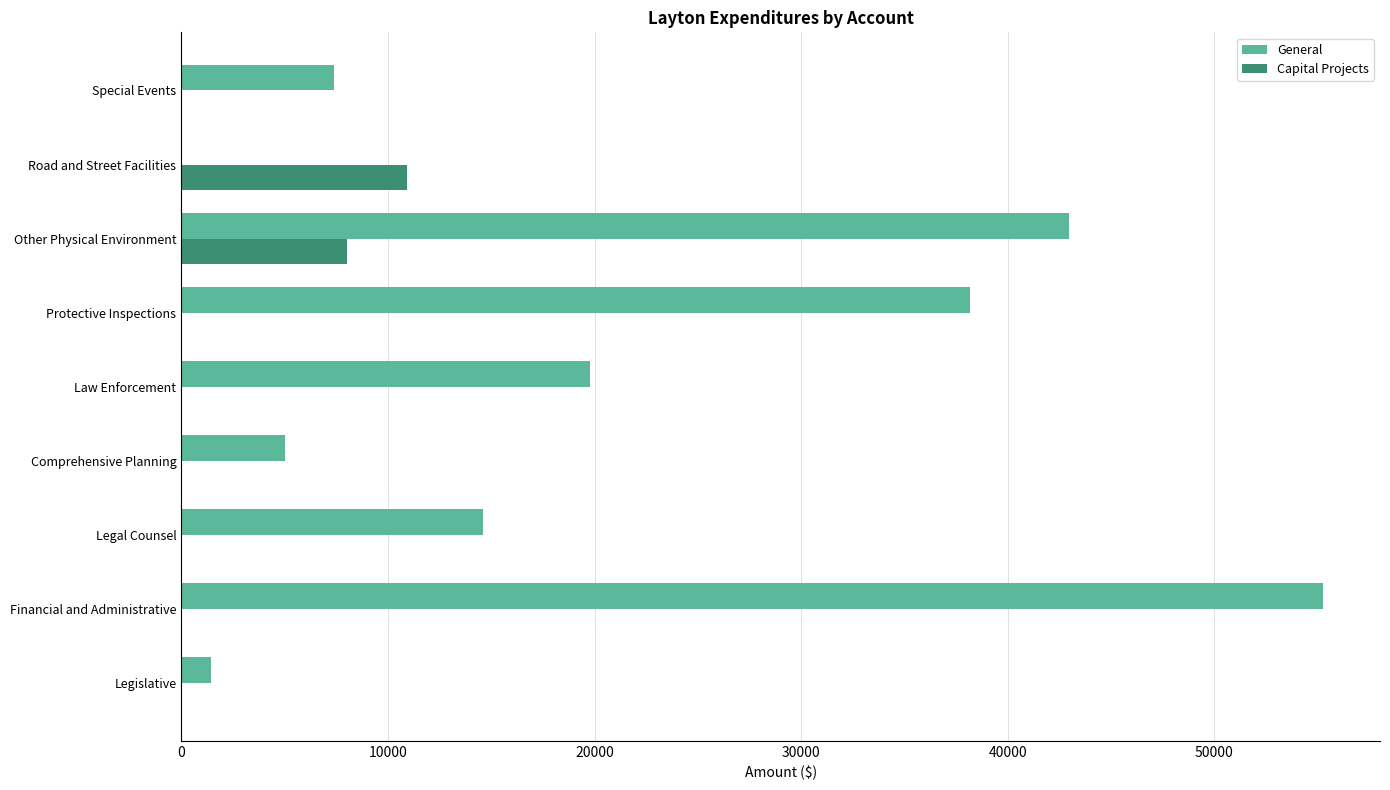

True or false: Capital Projects has a value of 0 at Financial and Administrative.

True